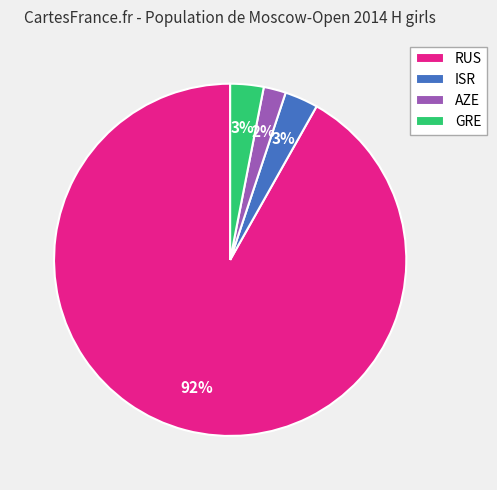

Is there any slice that represents more than half of the pie?

Yes